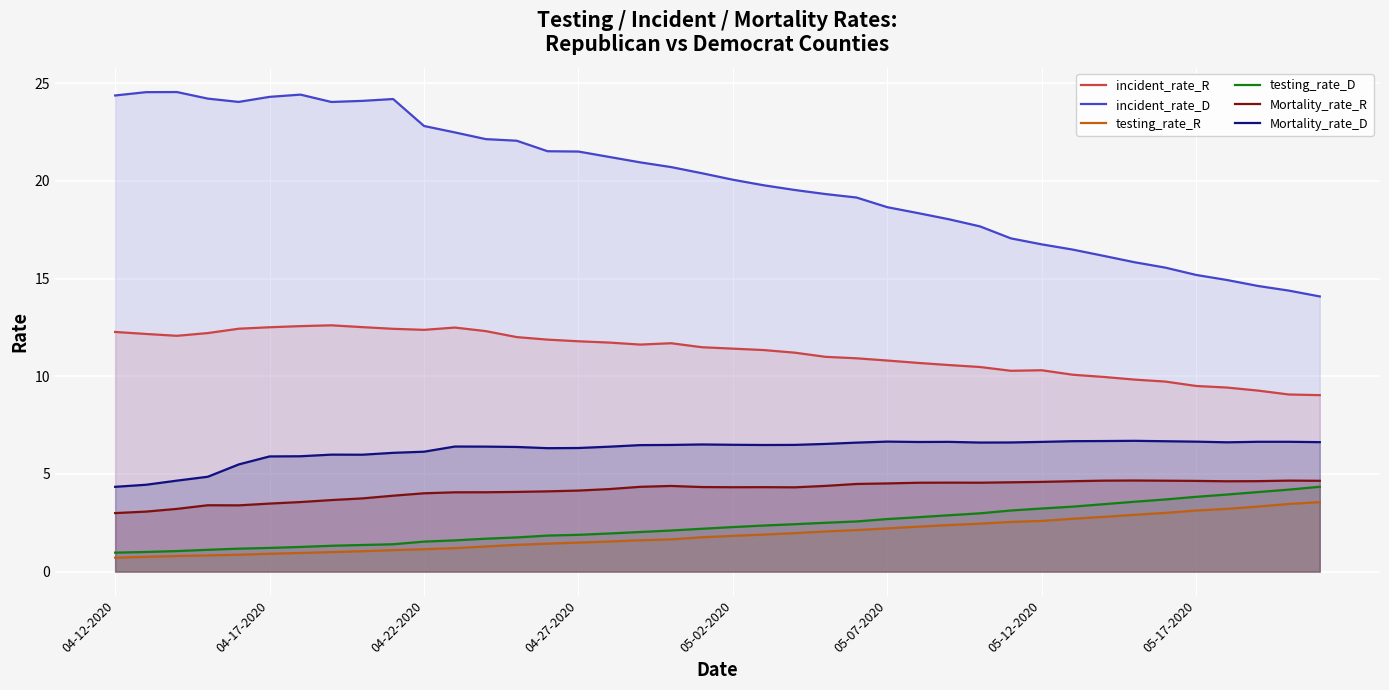

How many data points in incident_rate_R are less than 11?

17